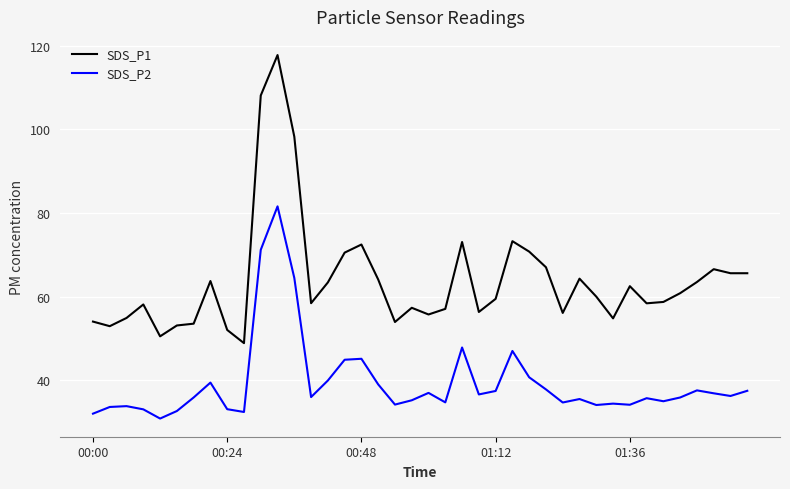

Rank the series by their average value, from highest to lowest.

SDS_P1, SDS_P2